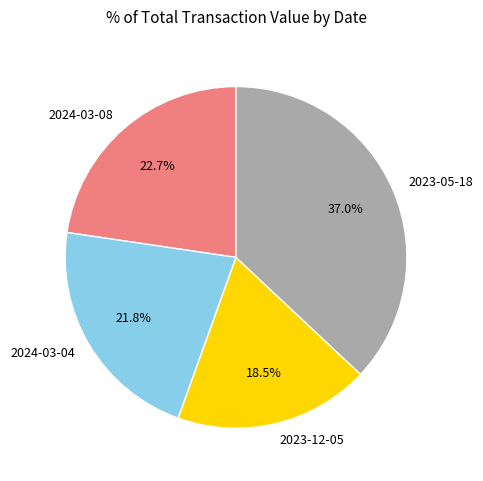

Does any single category account for the majority?

No